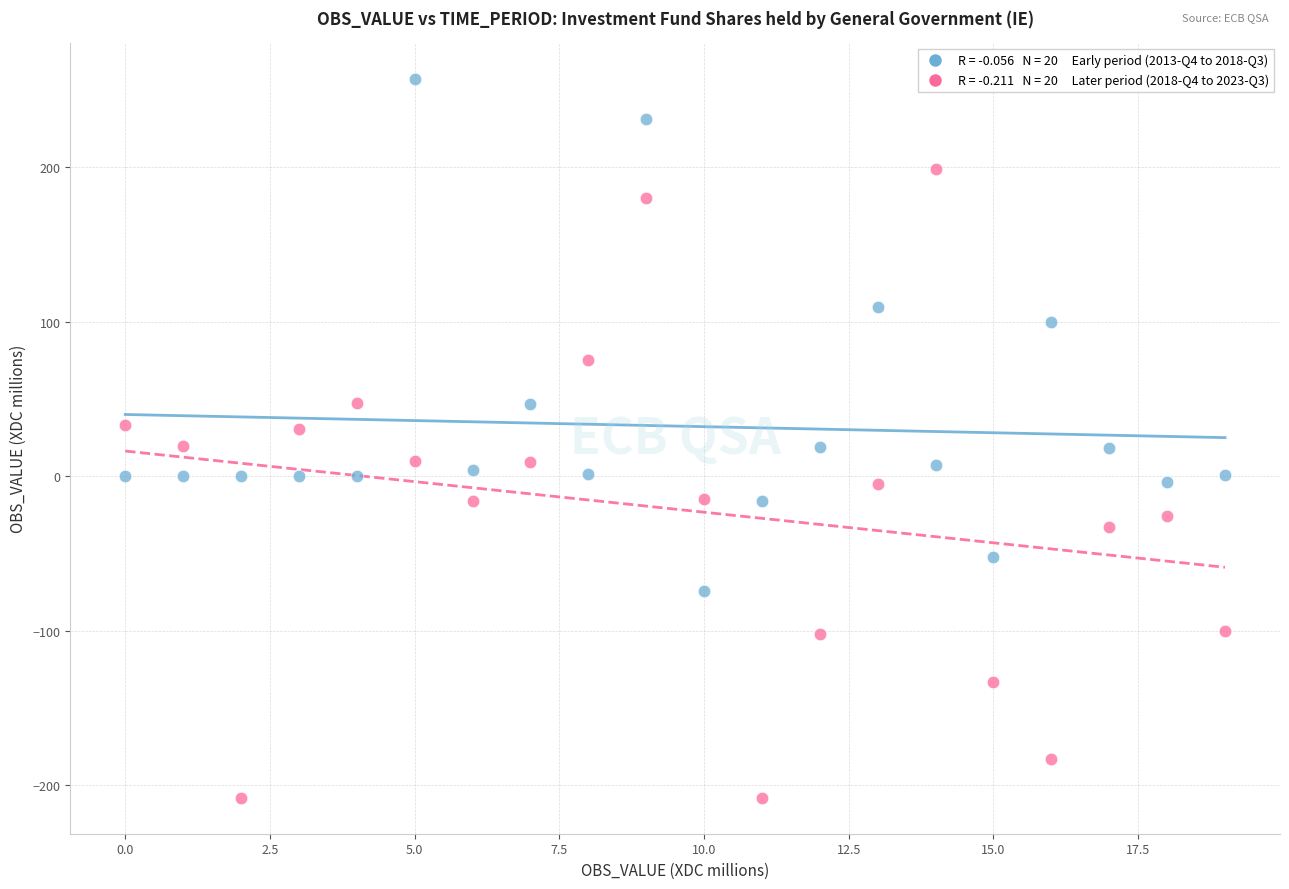

Across all data points, what is the range of Y values (max minus min)?

465.2